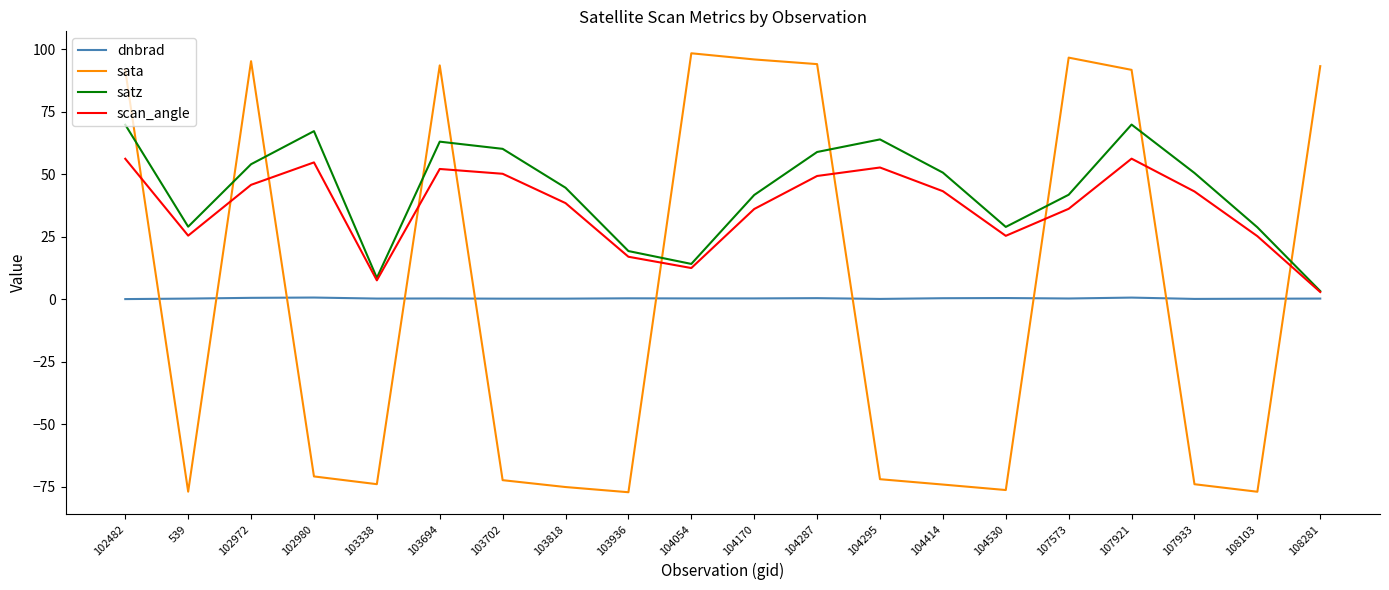

How many intersections are there between sata and scan_angle?

10